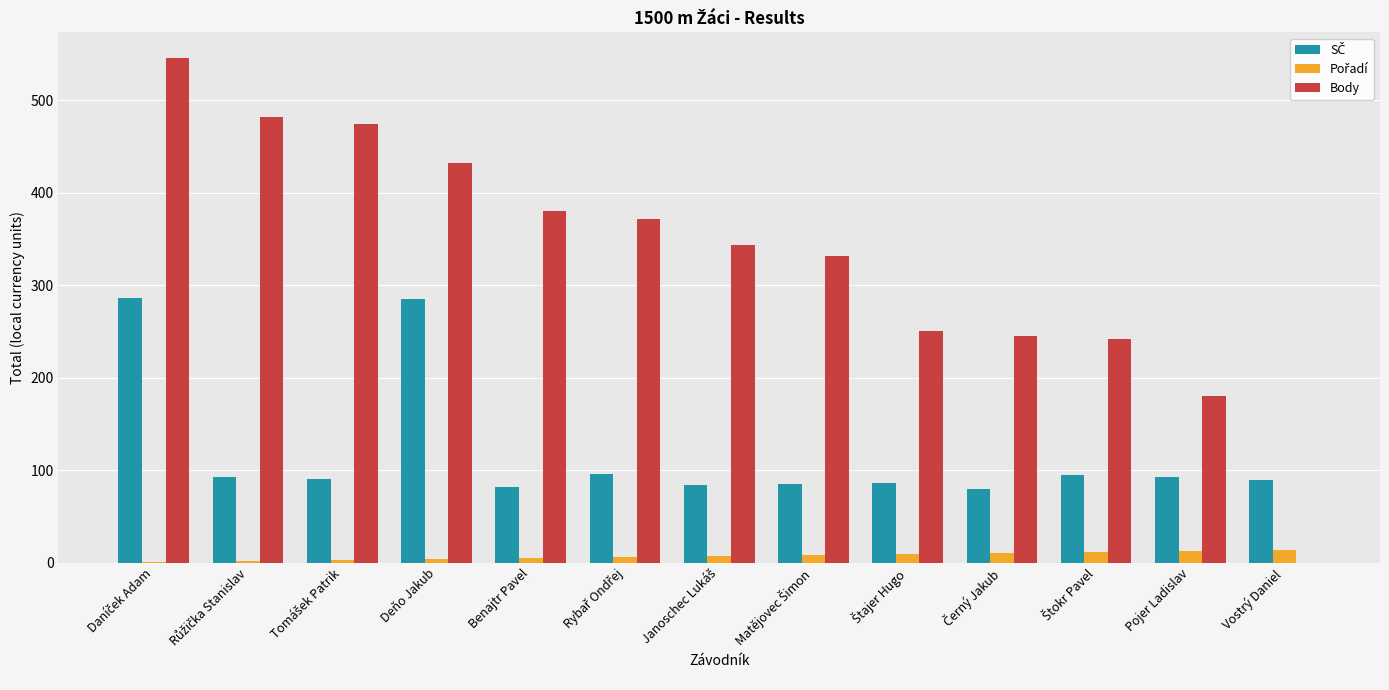

Which series has the largest total across all categories?

Body